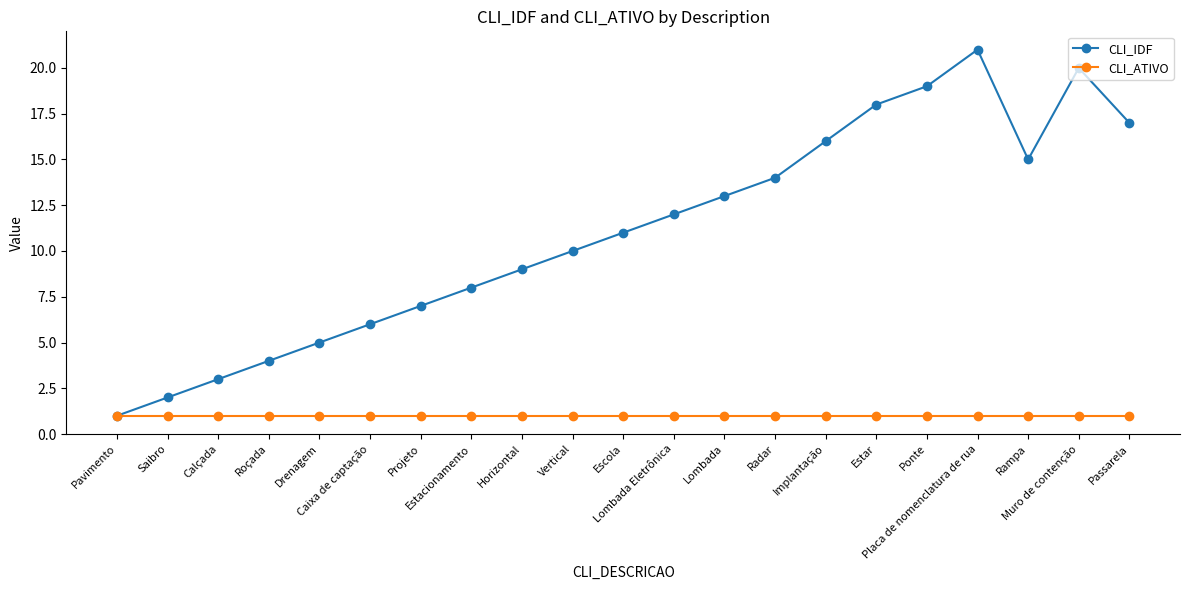

Which series has the largest total across all categories?

CLI_IDF